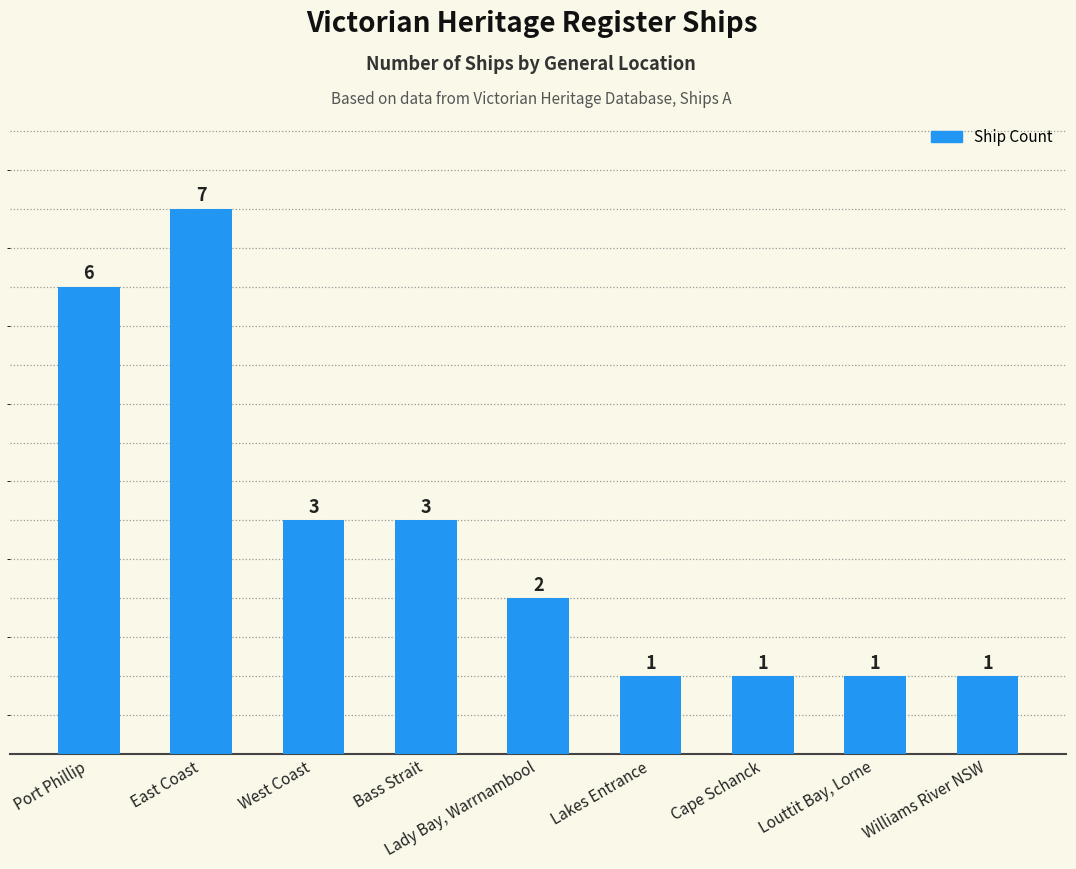

What is the maximum value shown in the chart?

7